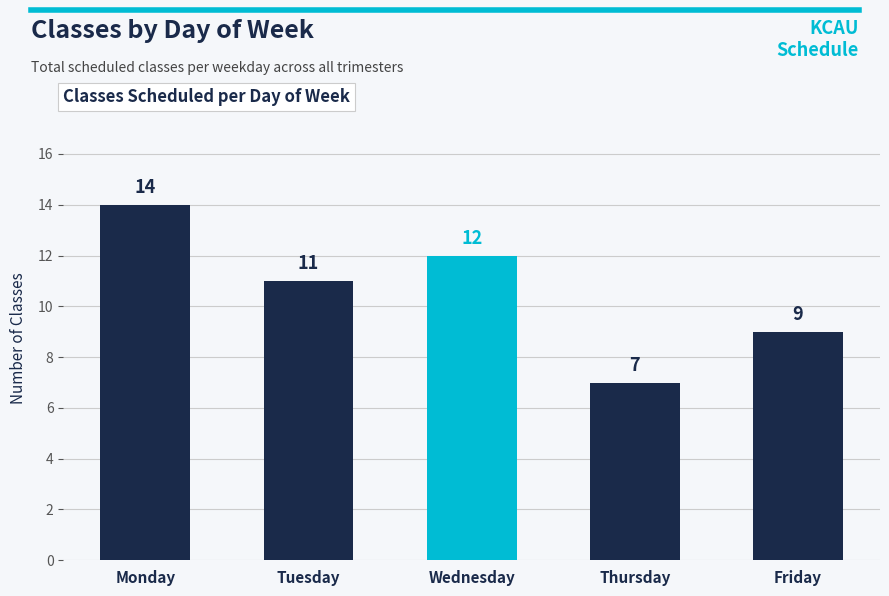

How many values are between 9 and 12?

3